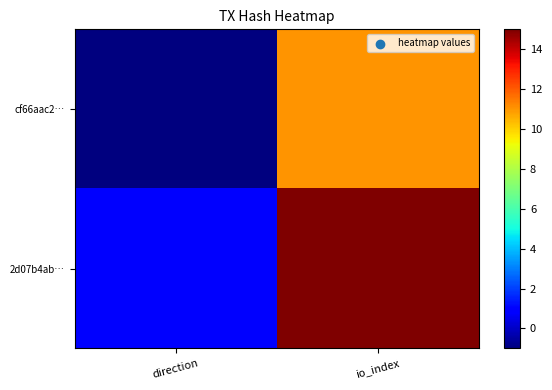

What is the total value across all series at io_index?

26